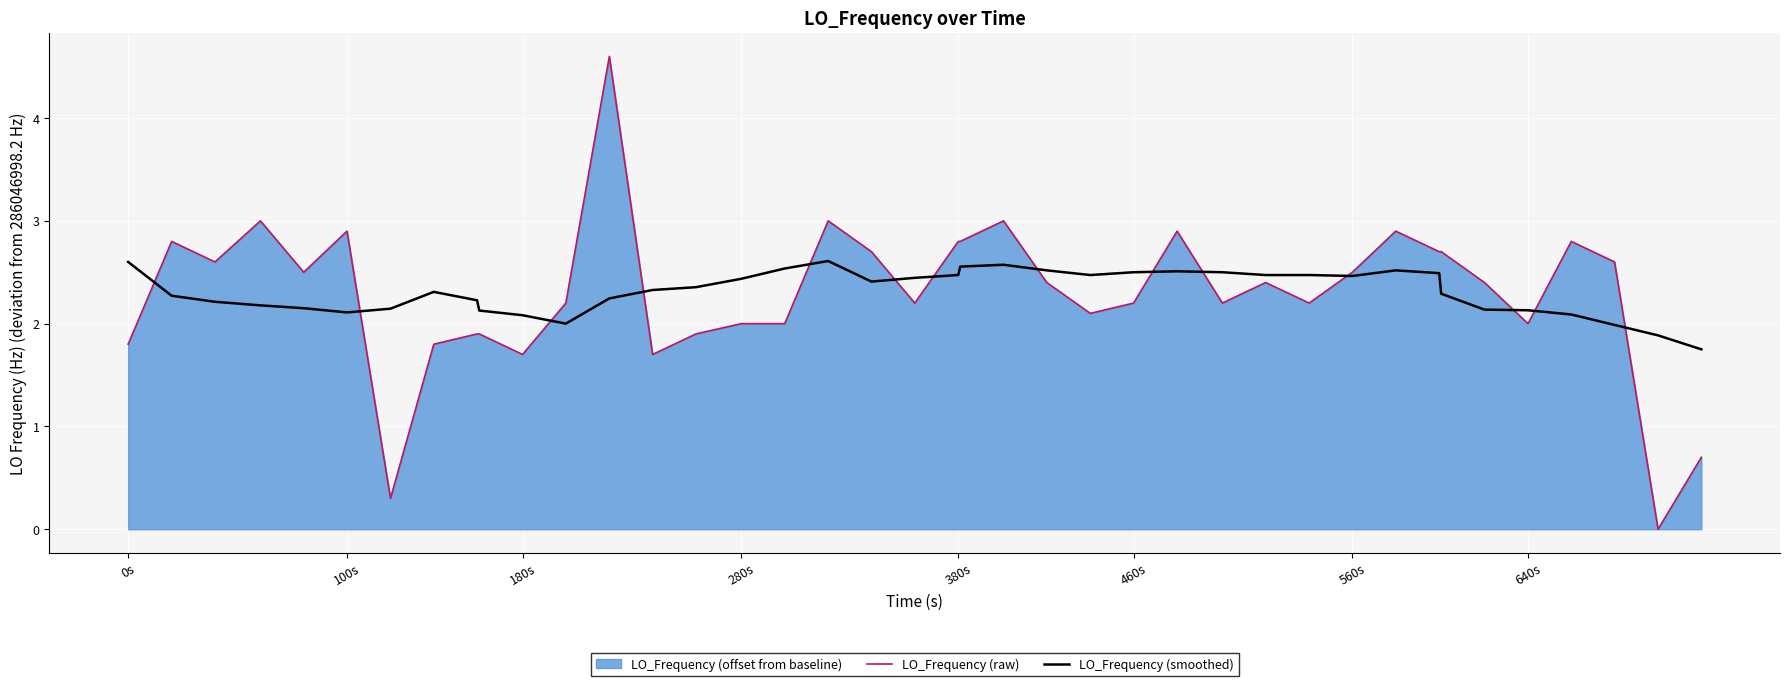

What is the maximum value for LO_Frequency (raw)?

4.6